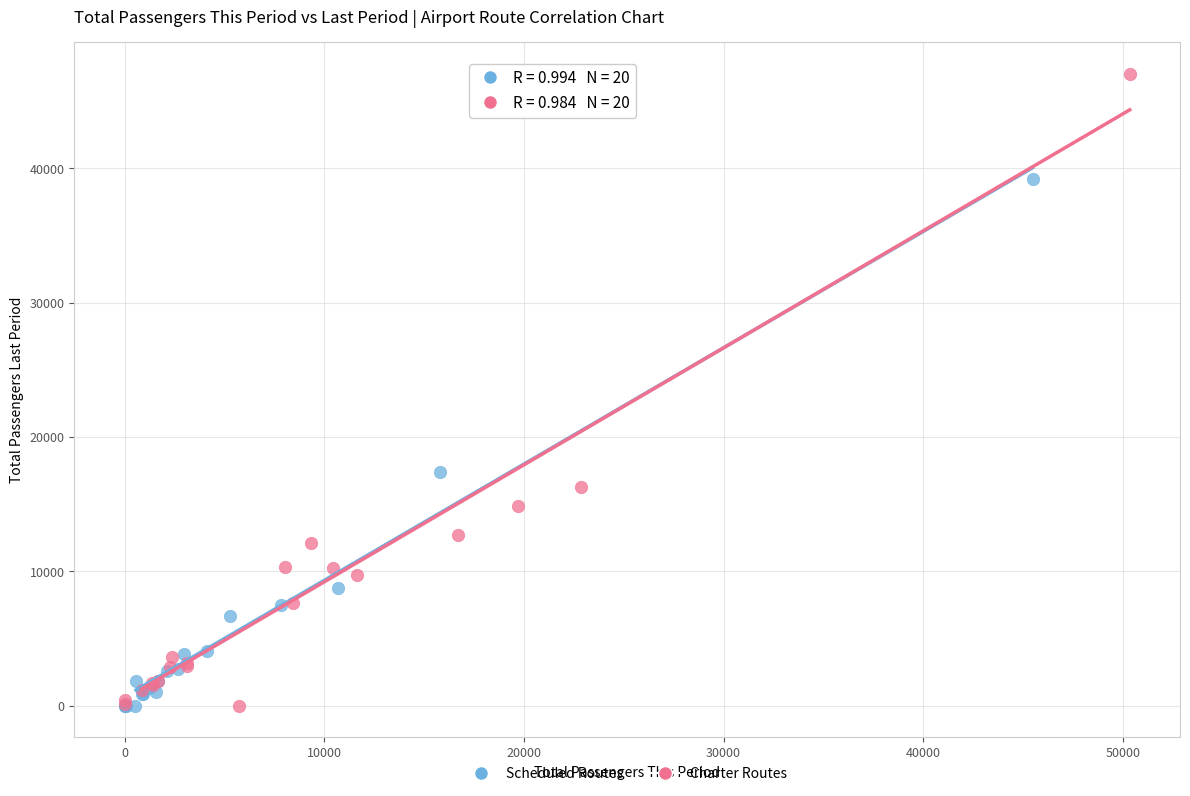

Which series contains the highest Y value?

Charter Routes